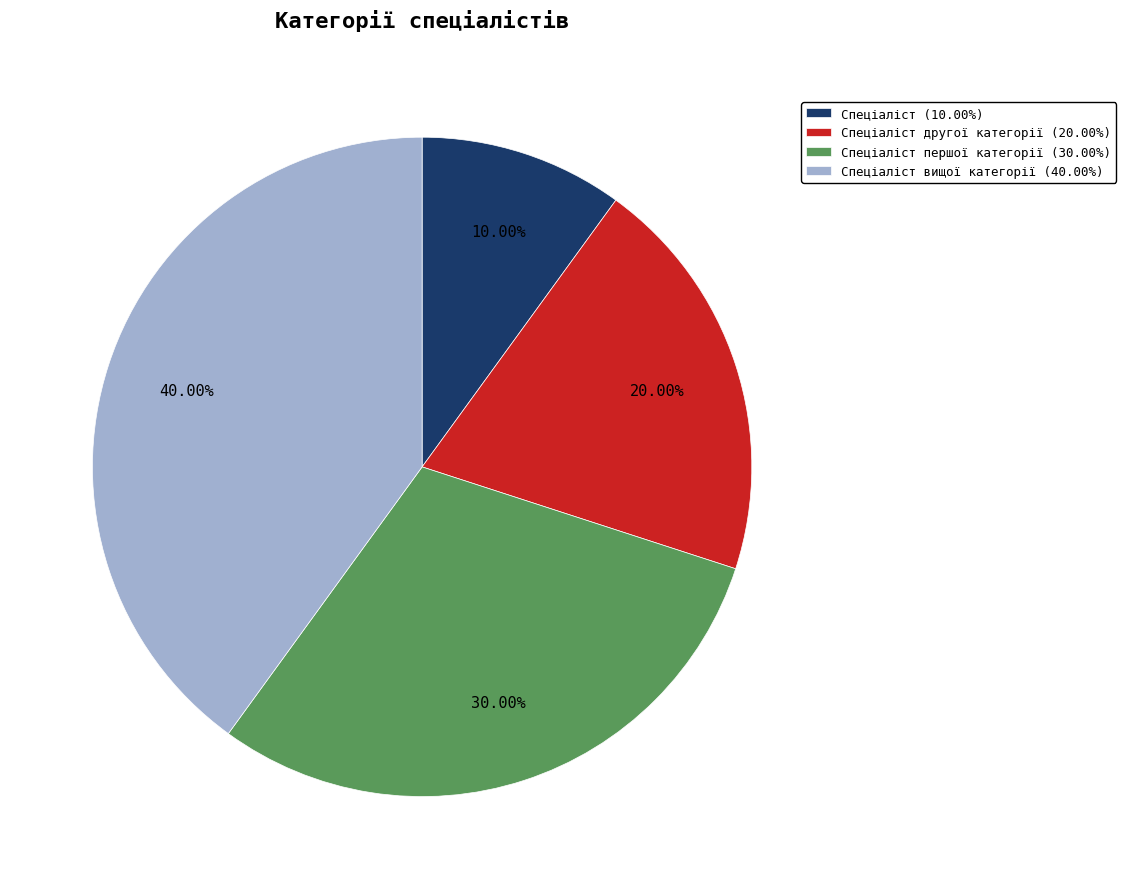

Between Спеціаліст вищої категорії (40.00%) and Спеціаліст першої категорії (30.00%), which is larger?

Спеціаліст вищої категорії (40.00%)